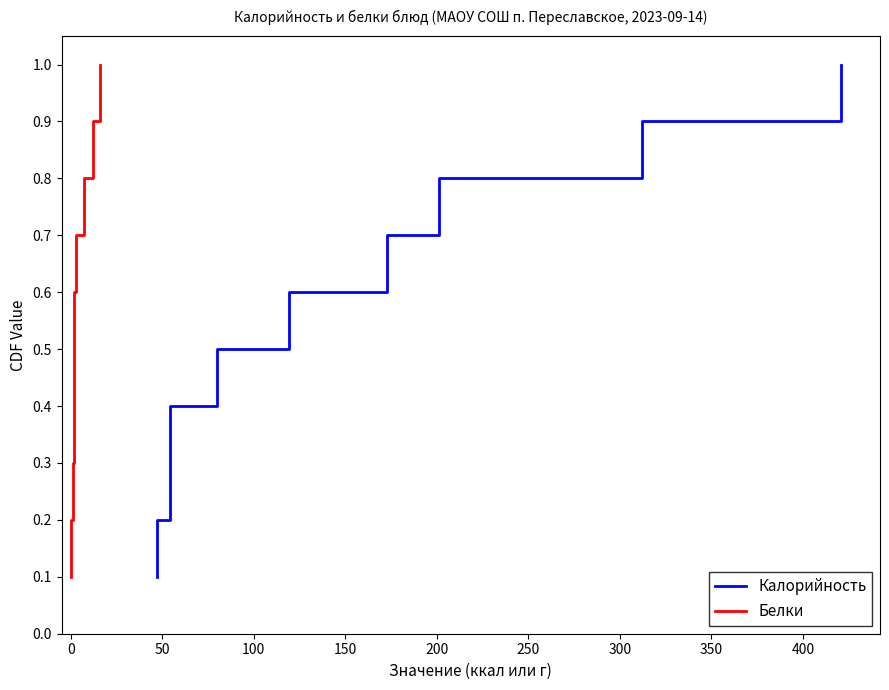

True or false: Калорийность has more than 0 interior local peaks.

False